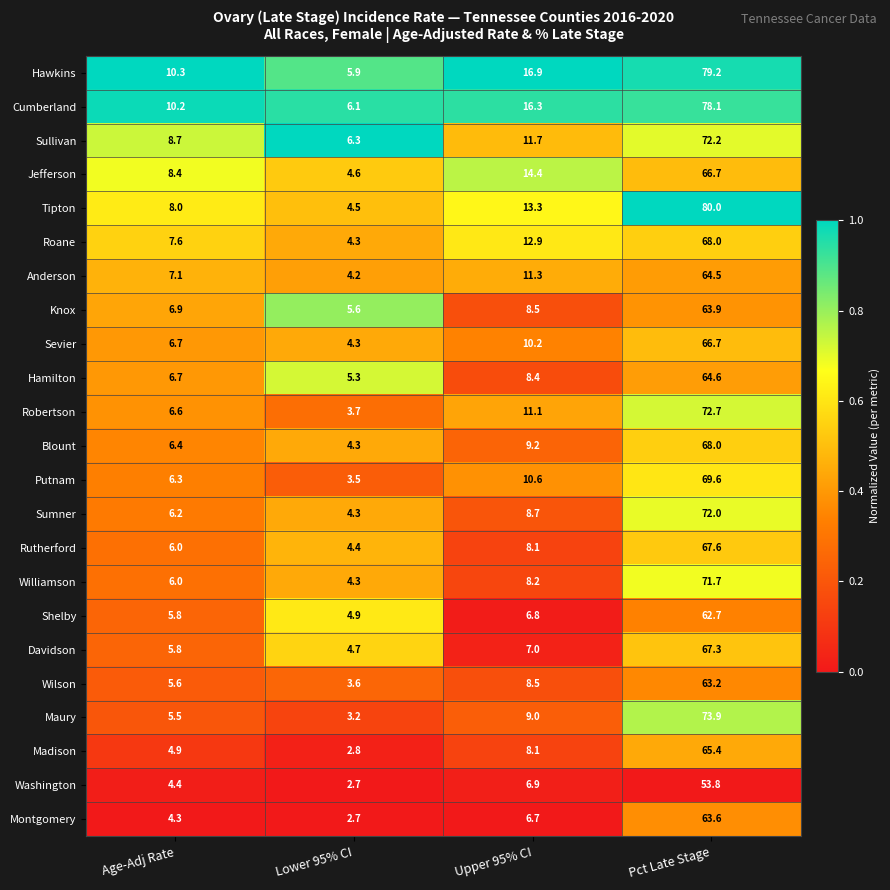

True or false: Anderson has a value of 7.1 at Lower 95% CI.

False